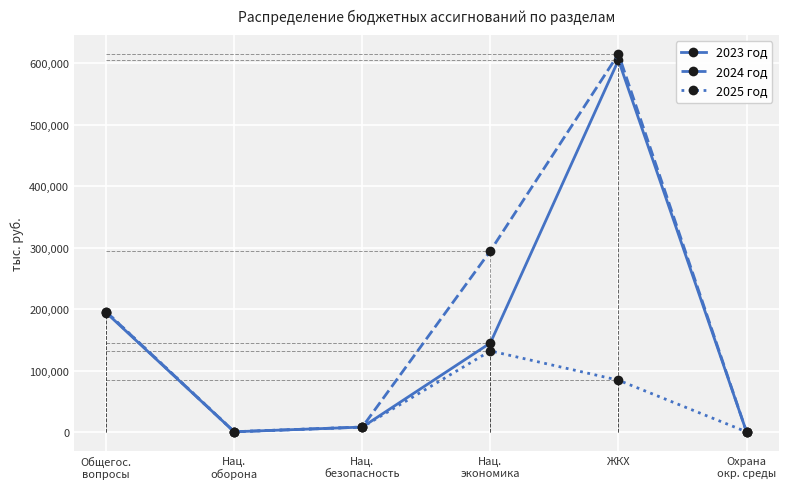

List the series in order of their overall mean, highest first.

2024 год, 2023 год, 2025 год